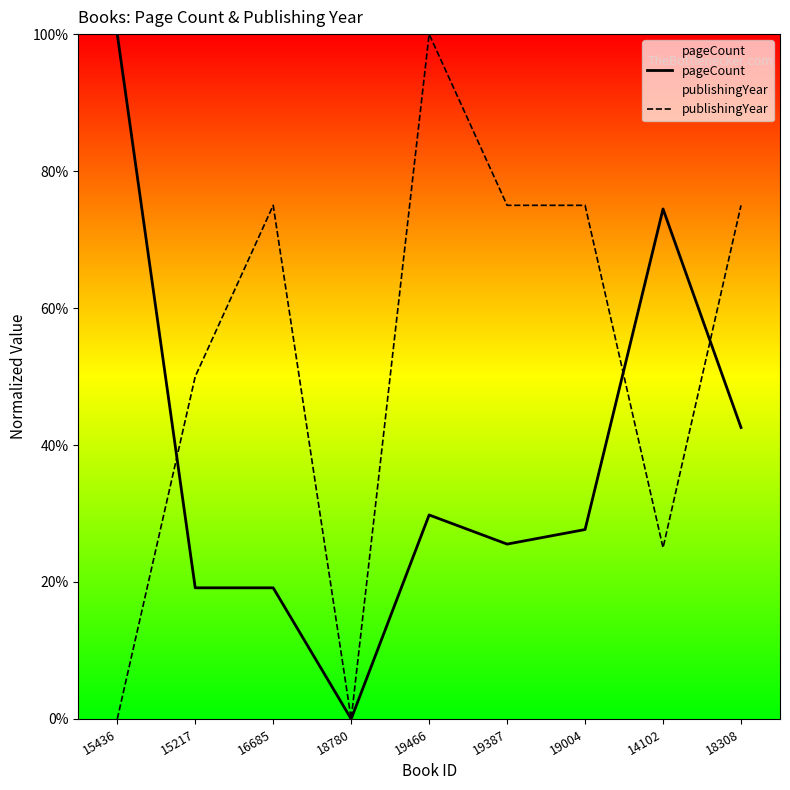

What is the average value of the pageCount series?

37.6